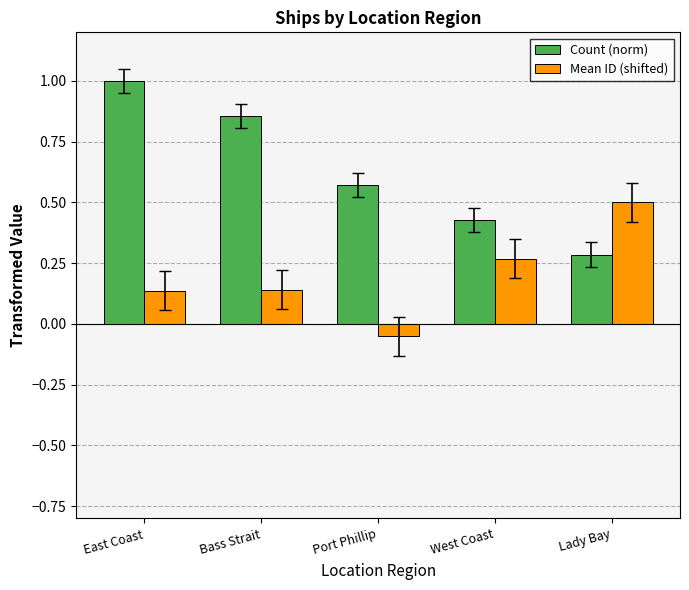

What is the maximum value for Mean ID (shifted)?

0.5